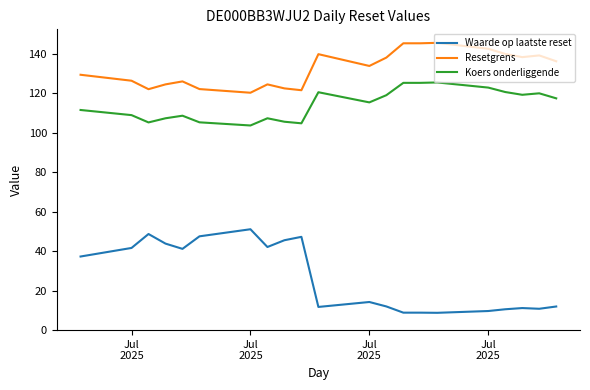

Which series has the largest total across all categories?

Resetgrens